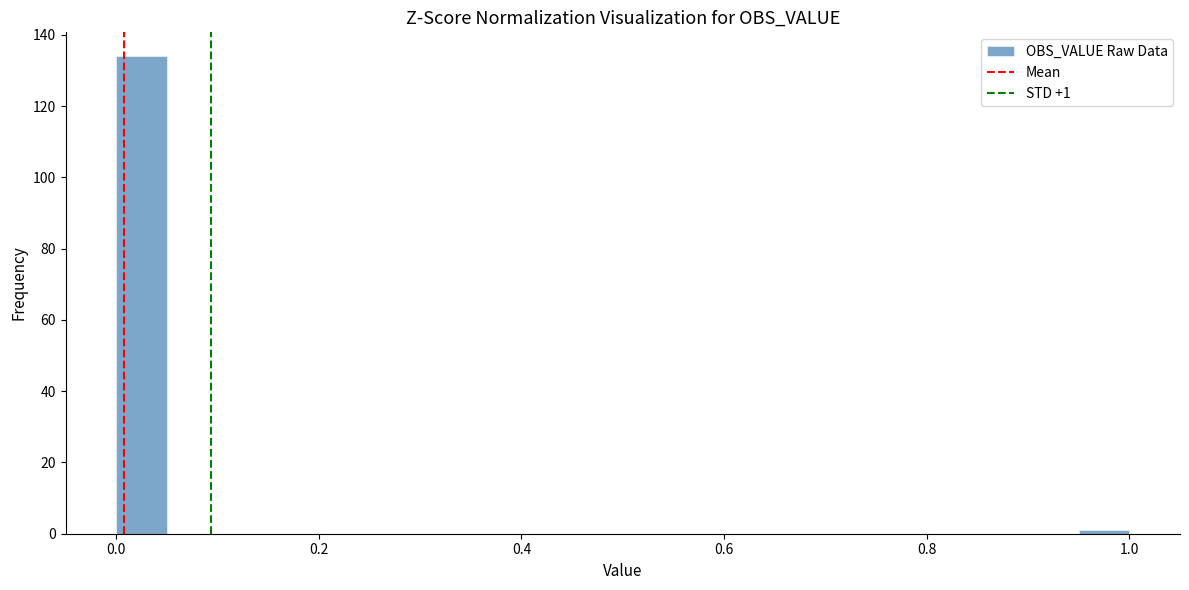

Read against the x-axis, roughly where is the centre of the tallest bar?

0.02